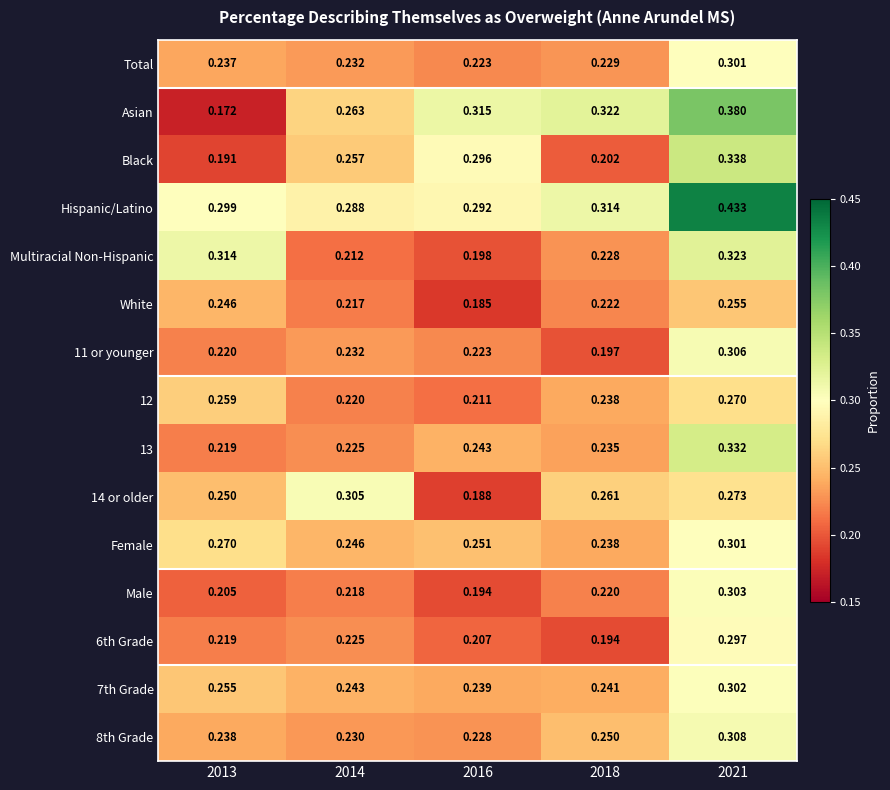

Between 2014 and 2021, which series saw the biggest shift?

Hispanic/Latino